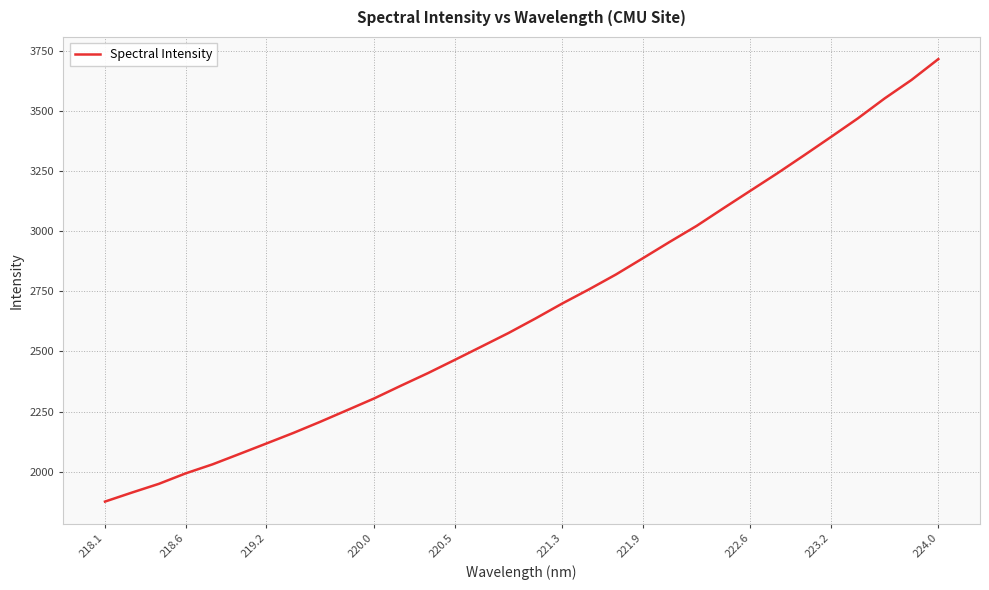

What is the maximum value shown in the chart?

3716.5